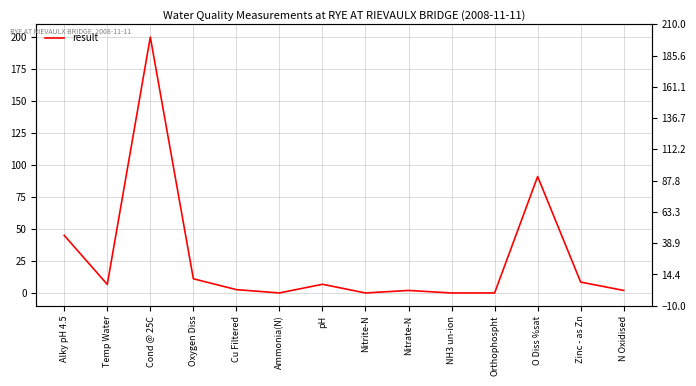

Rank the categories by value from lowest to highest.

NH3 un-ion, Nitrite-N, Orthophospht, Ammonia(N), Nitrate-N, N Oxidised, Cu Filtered, Temp Water, pH, Zinc - as Zn, Oxygen Diss, Alky pH 4.5, O Diss %sat, Cond @ 25C